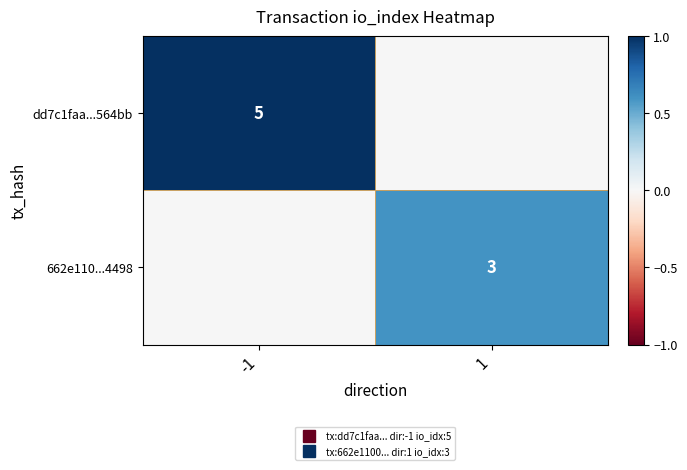

At which label does 662e110...4498 reach its peak?

1